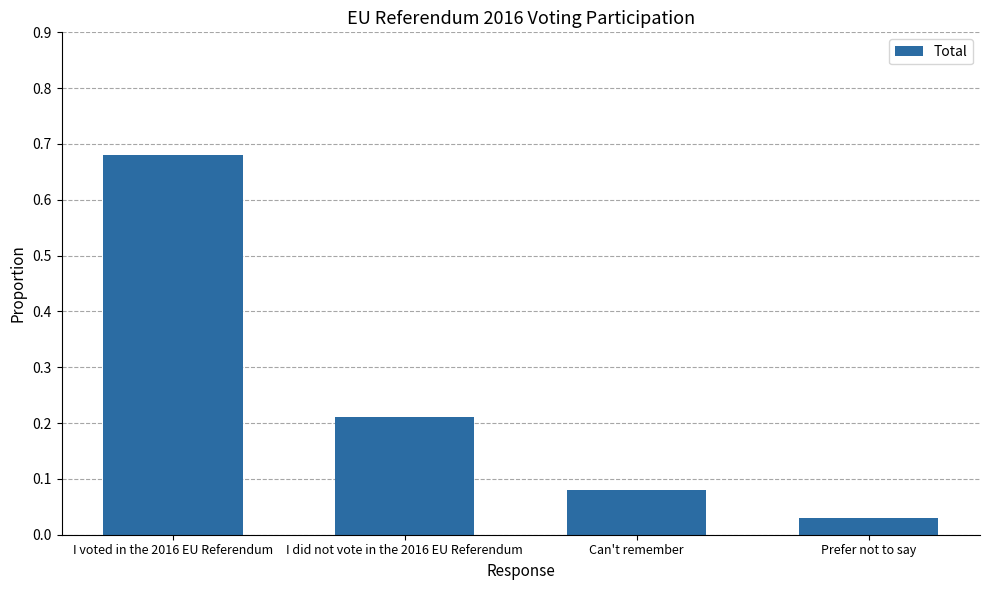

At which category does the chart reach its minimum across all series?

Prefer not to say